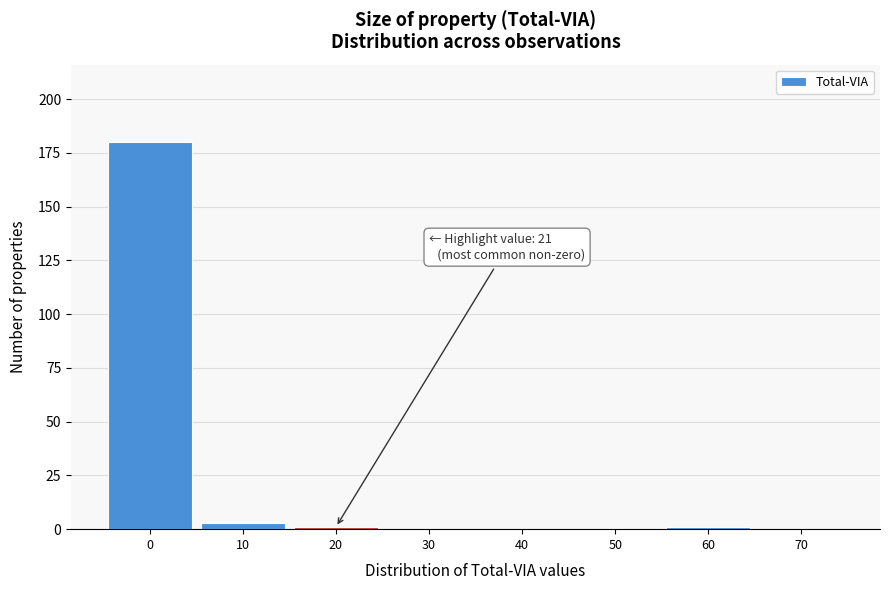

Reading left to right, extract all data points from this chart.

0=180	10=3	20=1	30=0	40=0	50=0	60=1	70=0